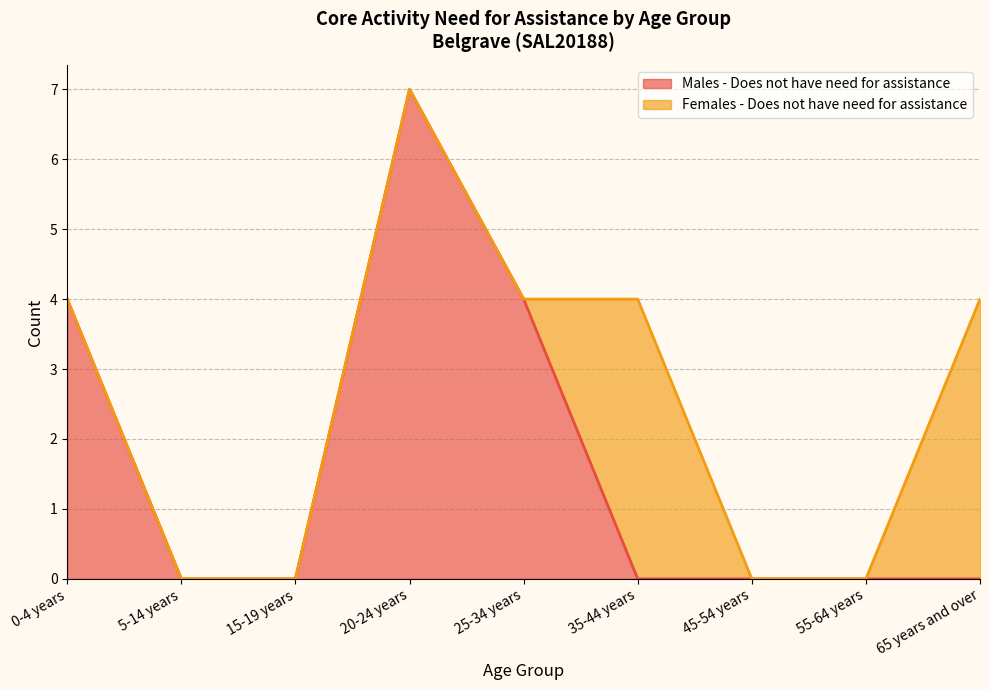

Where is the data nearest to the value 3?

0-4 years